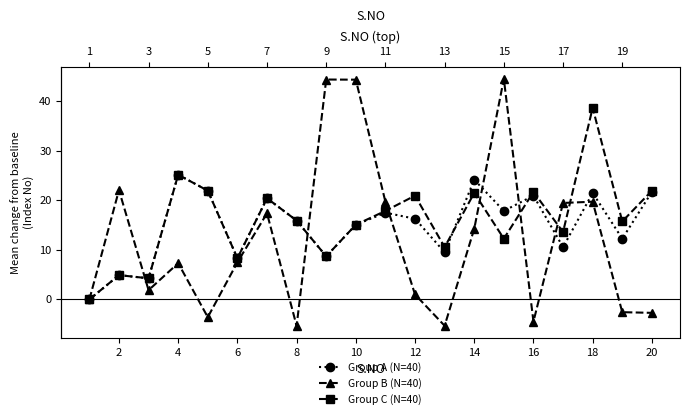

True or false: Group C (N=40) has a value of 21.7 at 16.

True